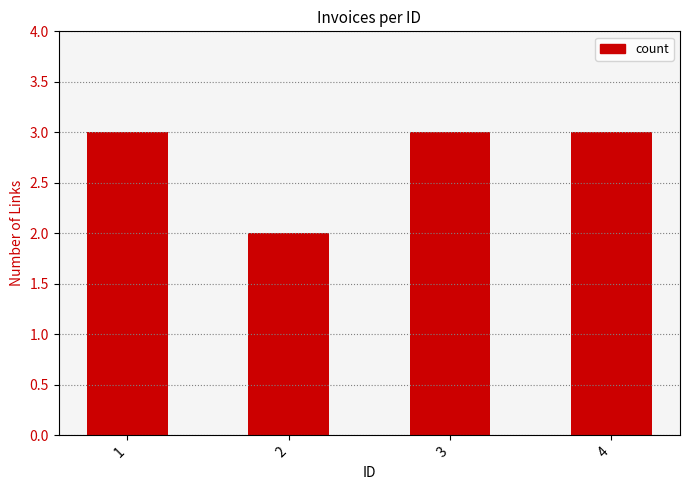

Approximately how many times larger is the value at 4 compared to 2?

1.5